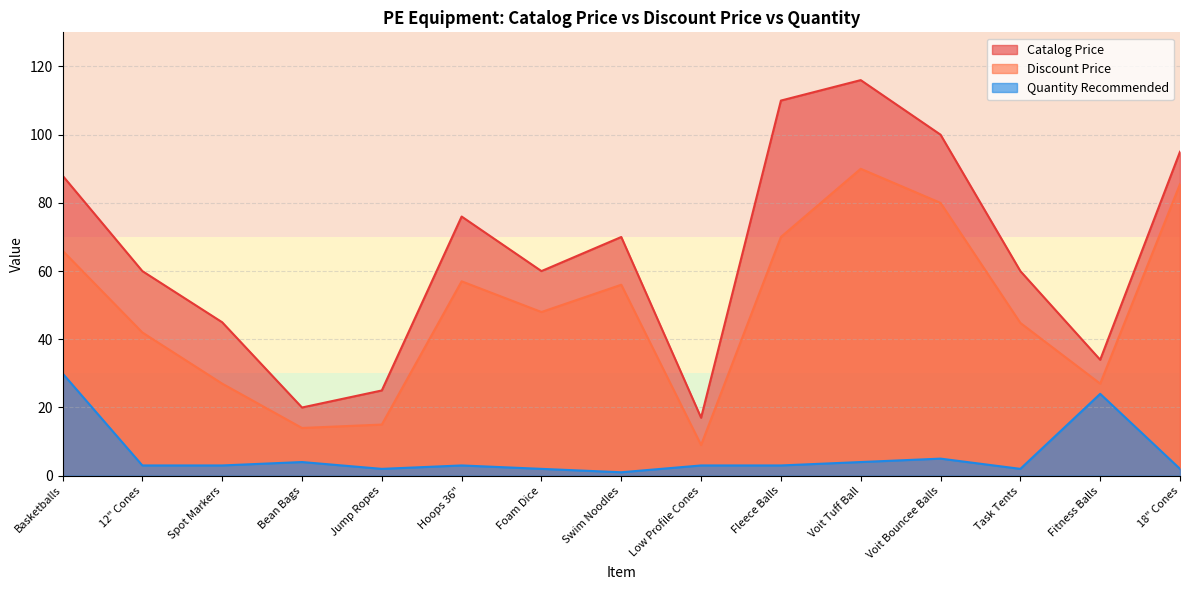

What is the total value across all series at Basketballs?

184.0